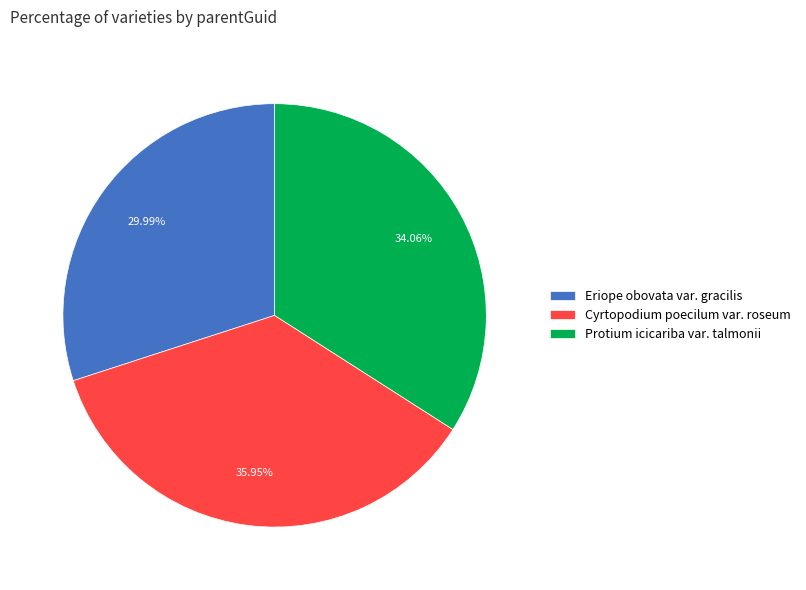

What is the largest slice in the pie chart?

Cyrtopodium poecilum var. roseum